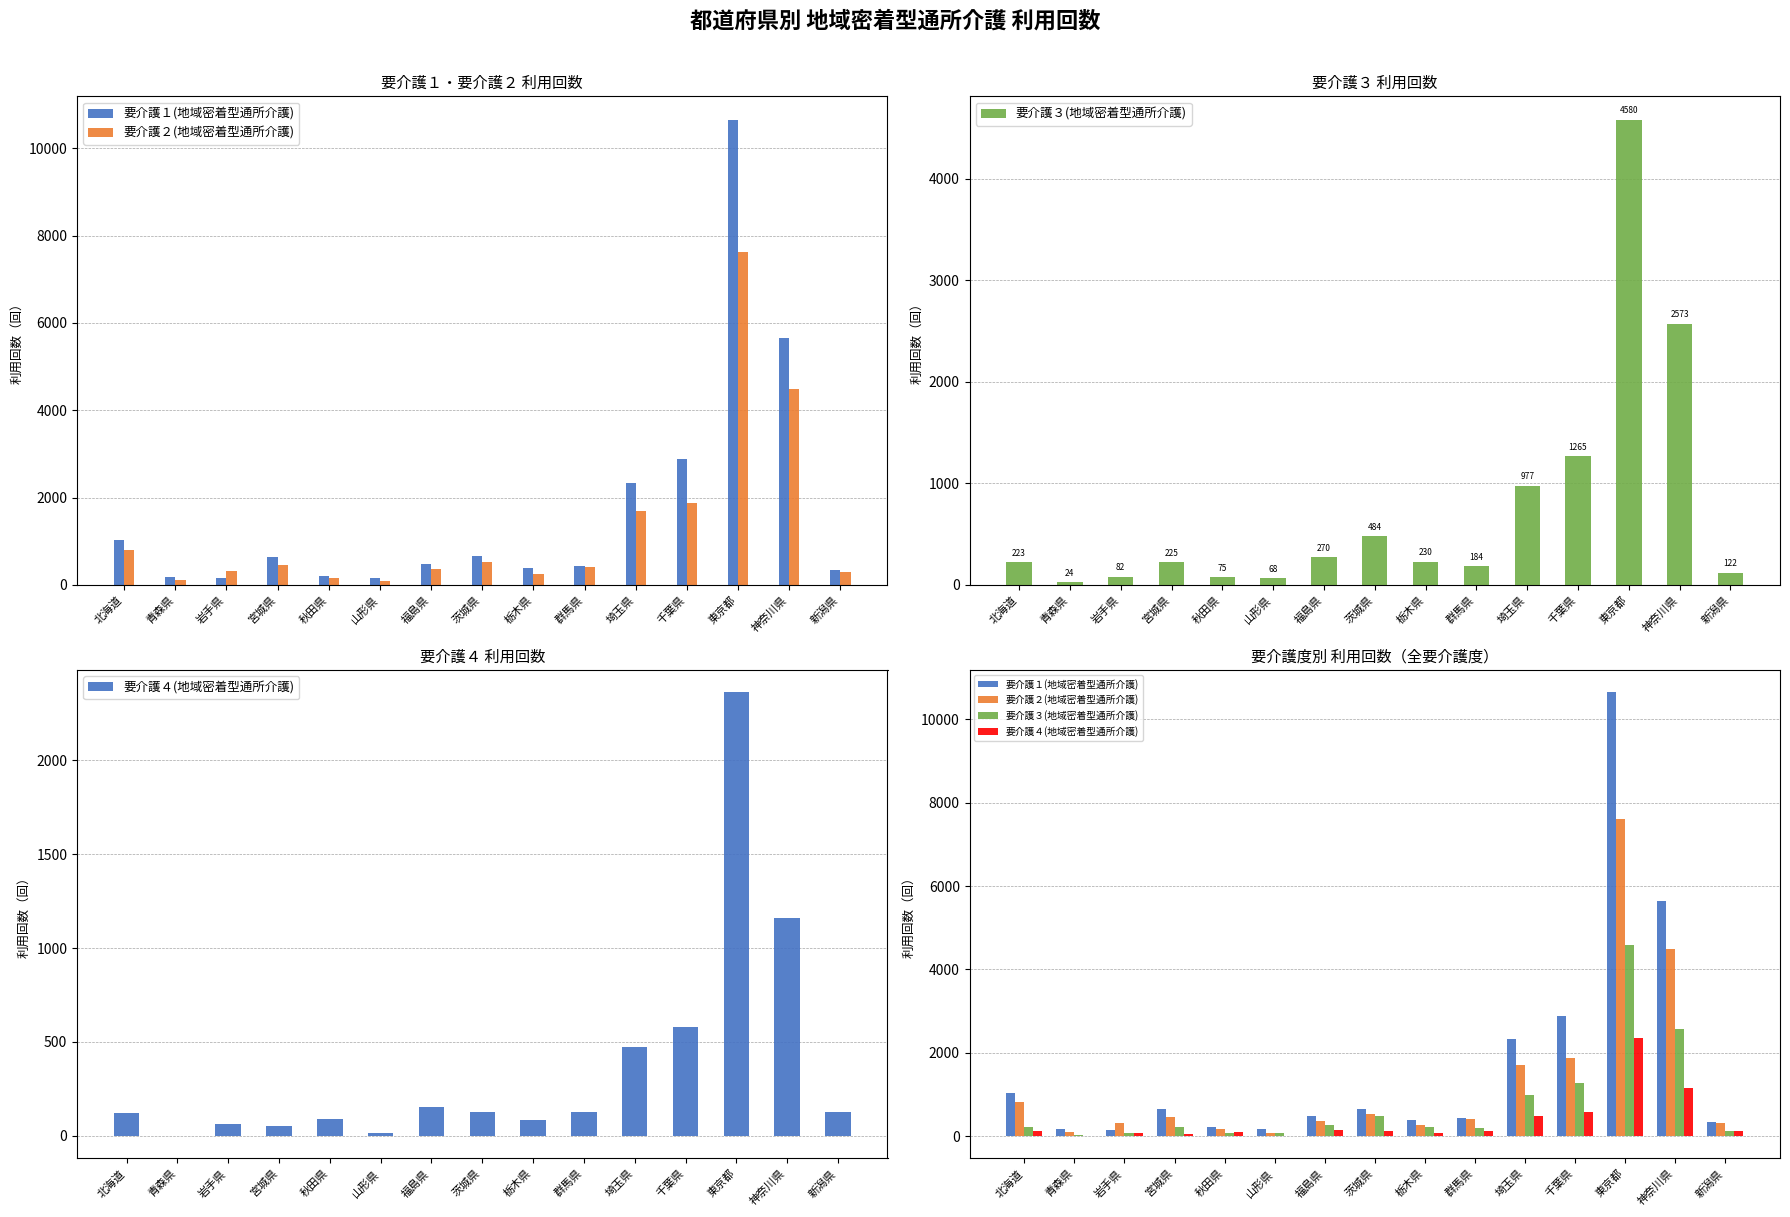

At which category is the sum across all series the highest?

東京都